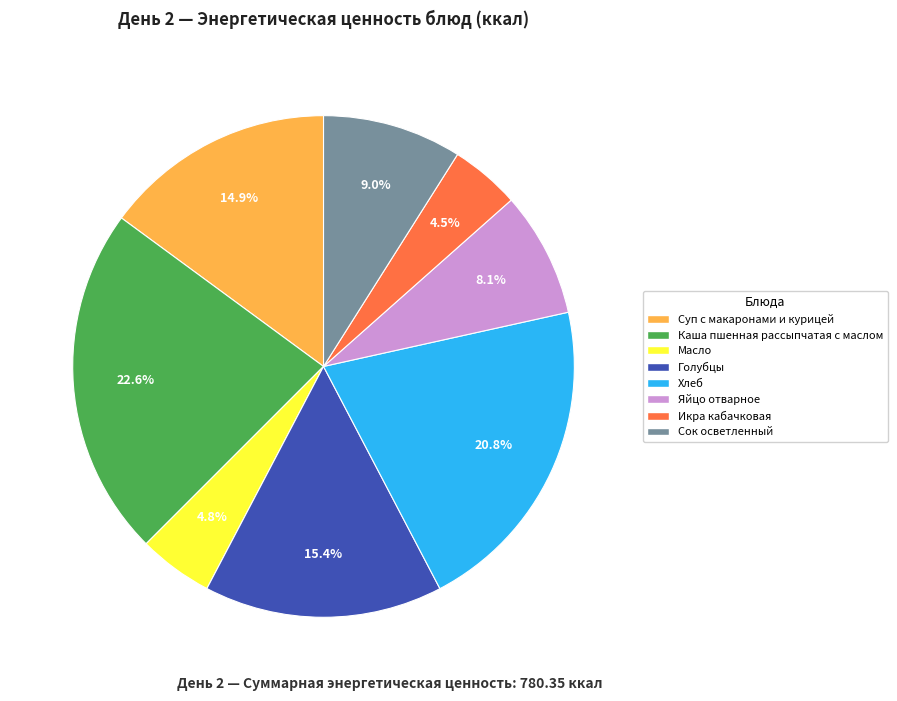

How many segments does this pie chart have?

8